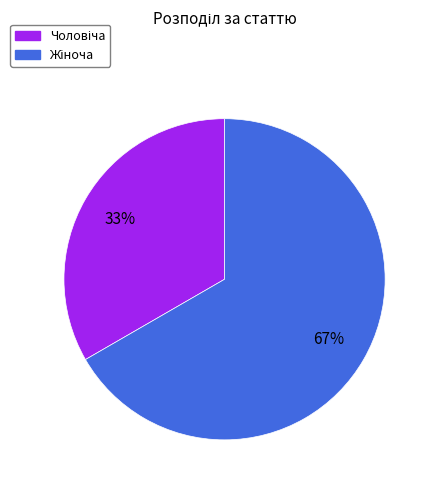

Is there a majority slice in this chart?

Yes